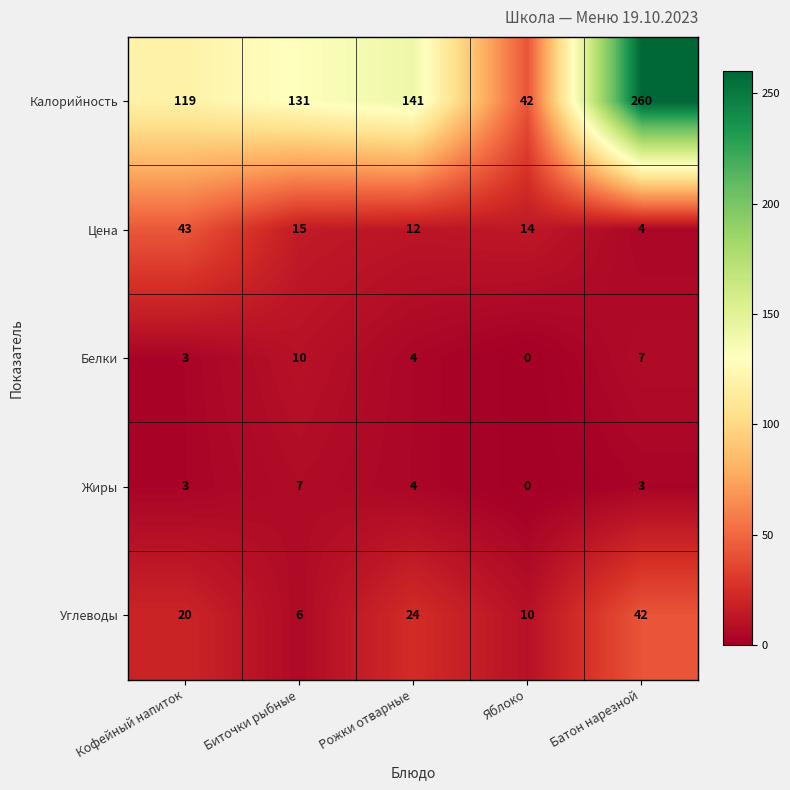

What is the sum of all Жиры values?

17